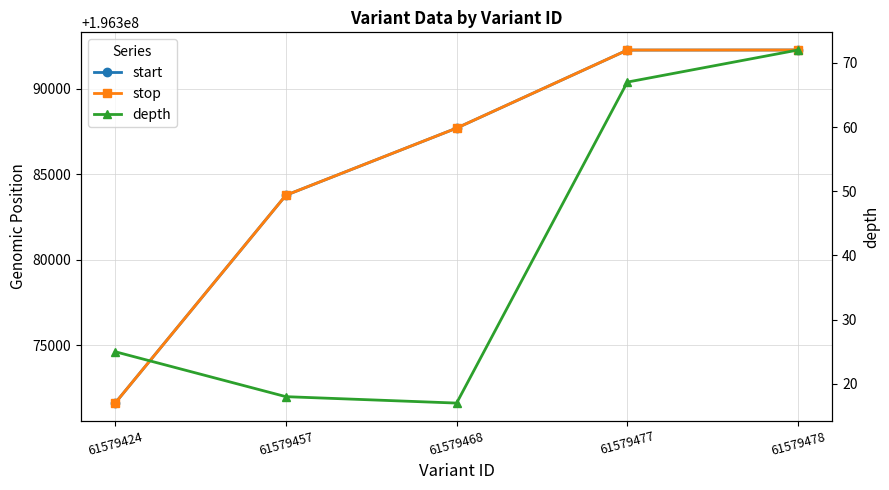

Reading right to left, what are all the values shown in this chart?

start: 61579478=196392272	61579477=196392268	61579468=196387706	61579457=196383780	61579424=196371631
stop: 61579478=196392273	61579477=196392269	61579468=196387707	61579457=196383781	61579424=196371632
depth: 61579478=72	61579477=67	61579468=17	61579457=18	61579424=25